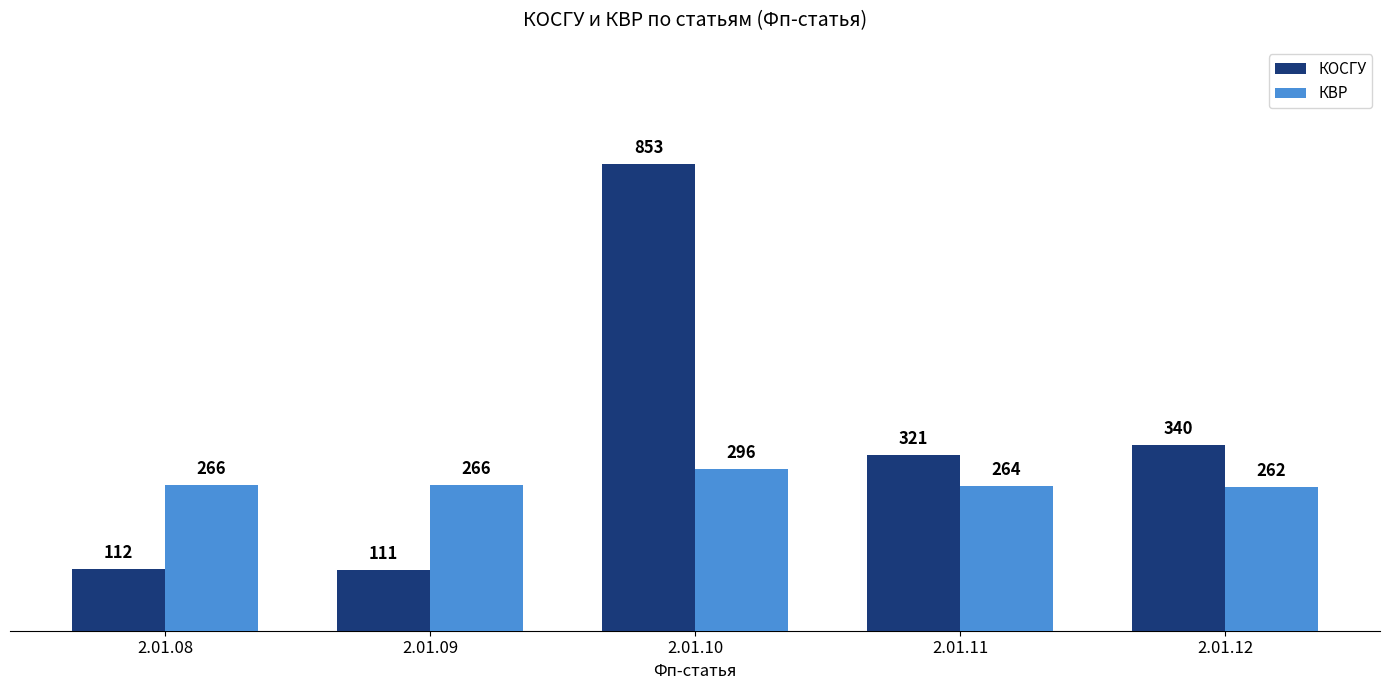

At 2.01.08, list the series in order from largest to smallest.

КВР, КОСГУ